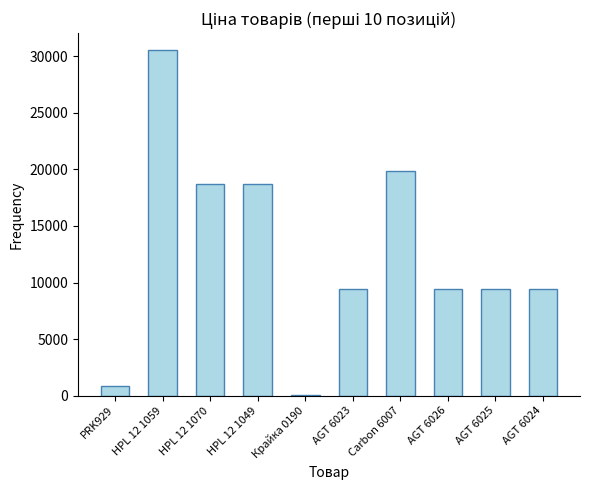

Count the number of categories in the chart.

10